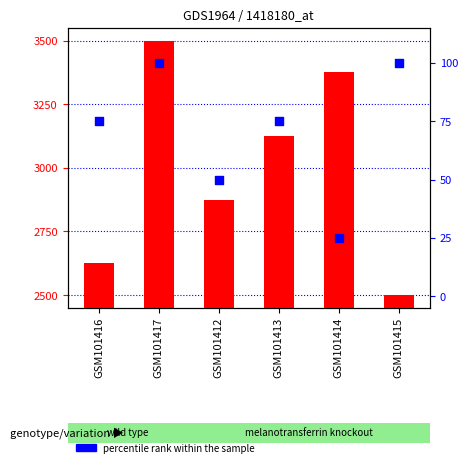

At which category is the sum across all series the highest?

GSM101417